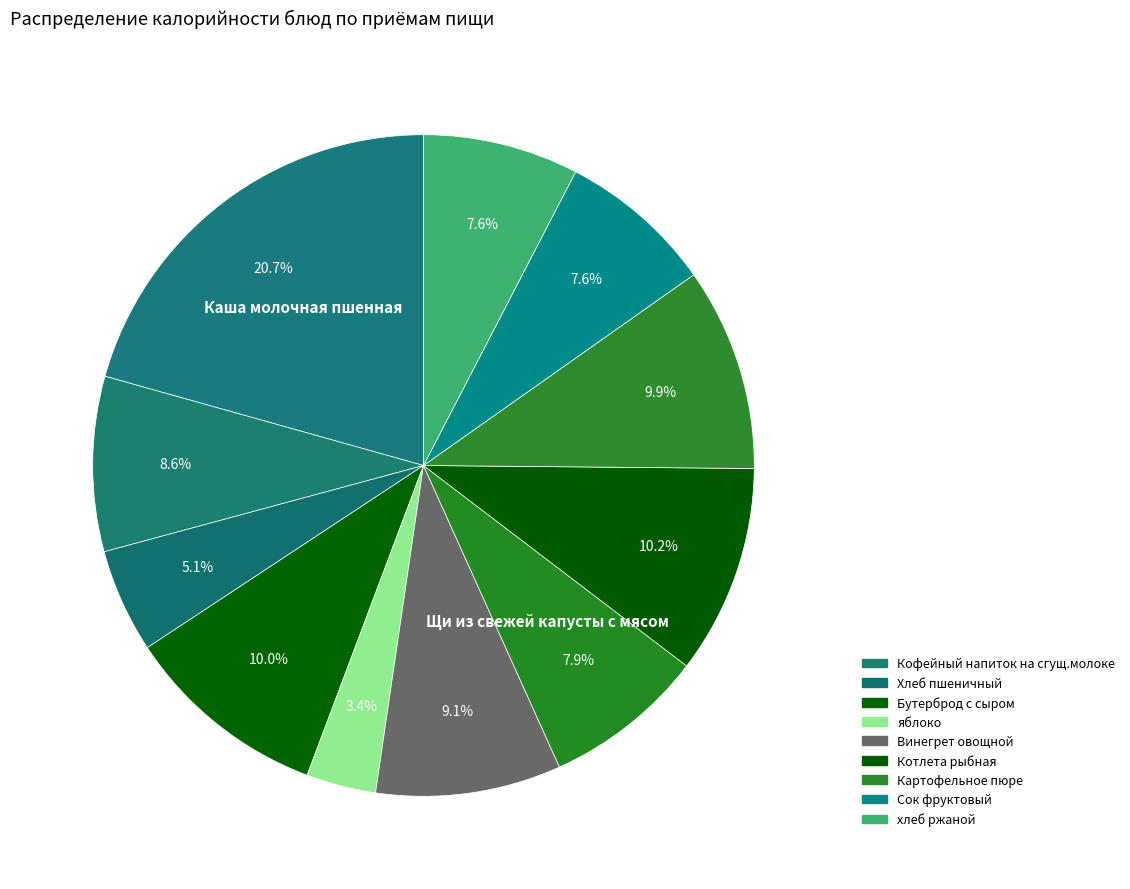

Rank the categories by value from highest to lowest.

Каша молочная пшенная, Котлета рыбная, Бутерброд с сыром, Картофельное пюре, Винегрет овощной, Кофейный напиток на сгущ.молоке, Щи из свежей капусты с мясом, Сок фруктовый, хлеб ржаной, Хлеб пшеничный, яблоко